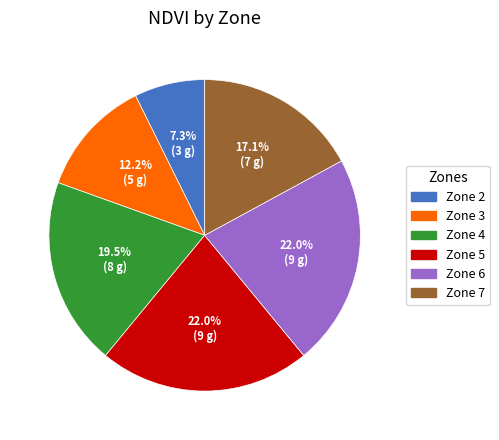

How many segments does this pie chart have?

6